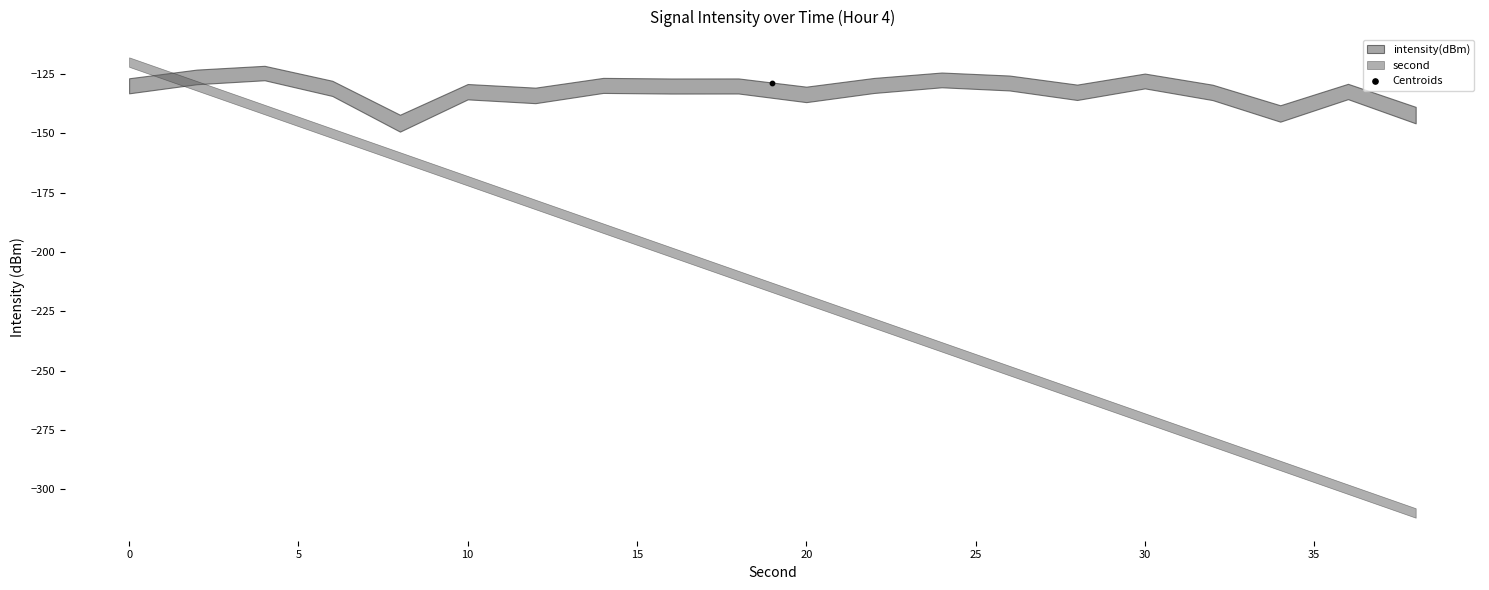

Which series has the widest spread of Y values?

second